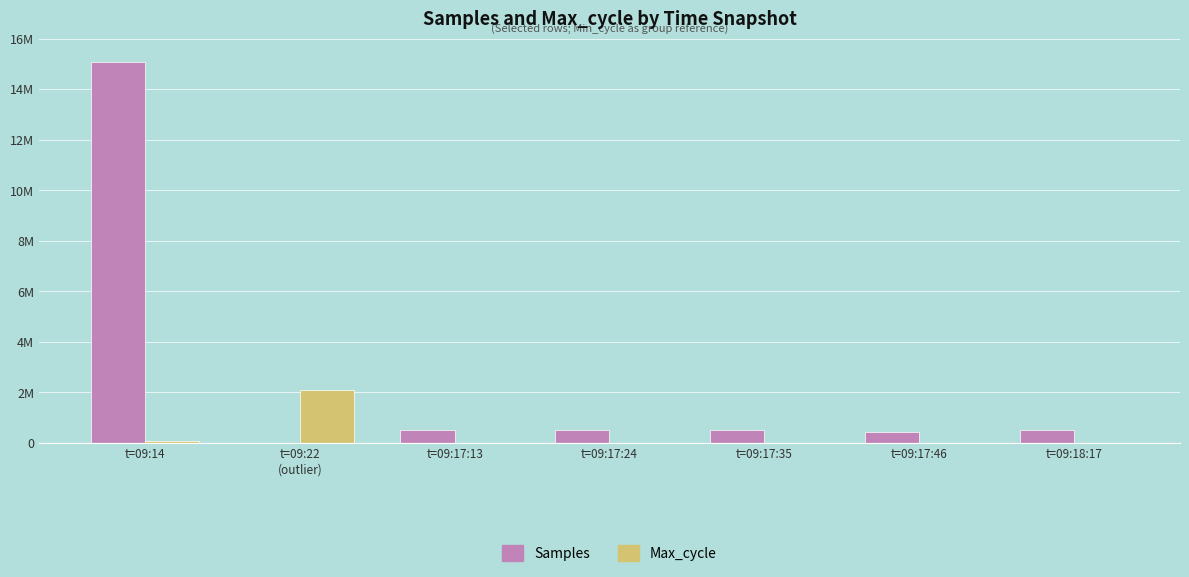

What is the value of the Max_cycle bar at the 6th from the left?

559